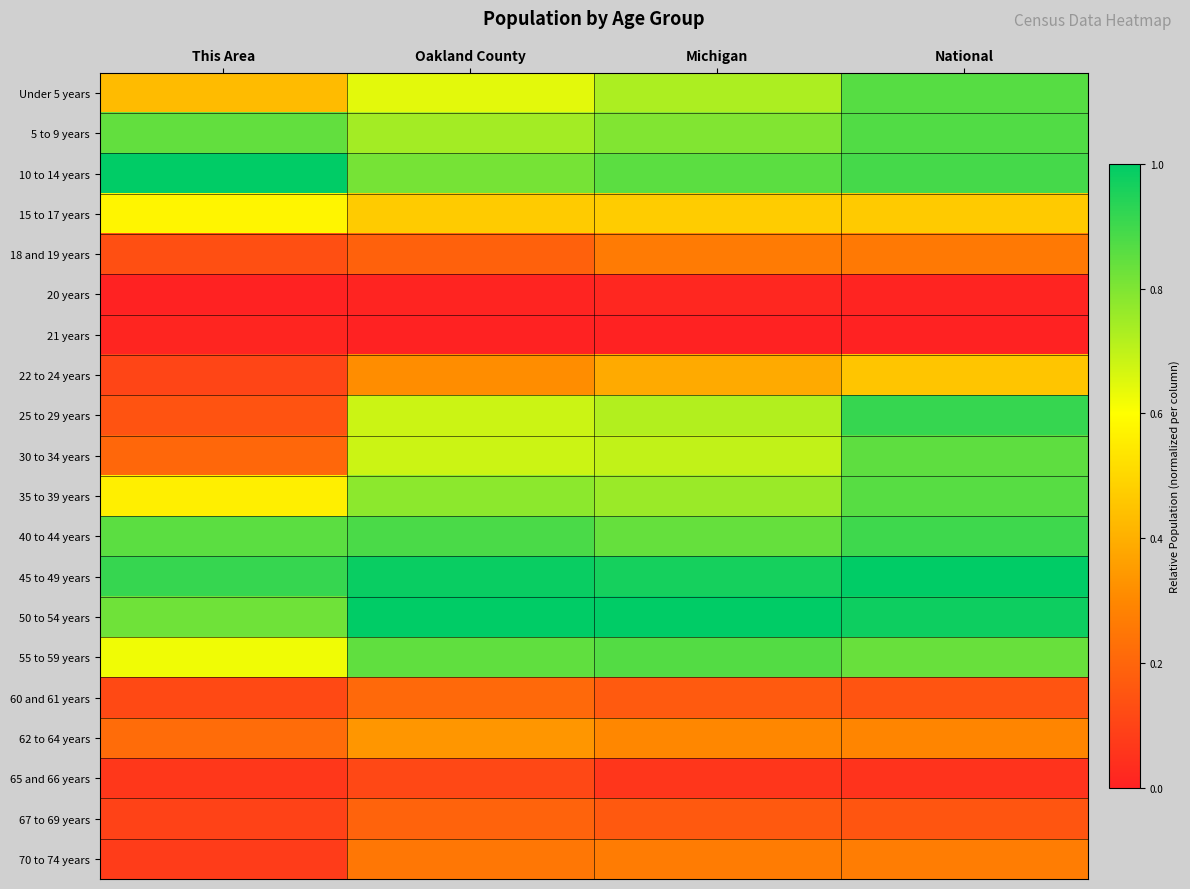

What is the spread (max minus min) of values at Michigan?

1.0